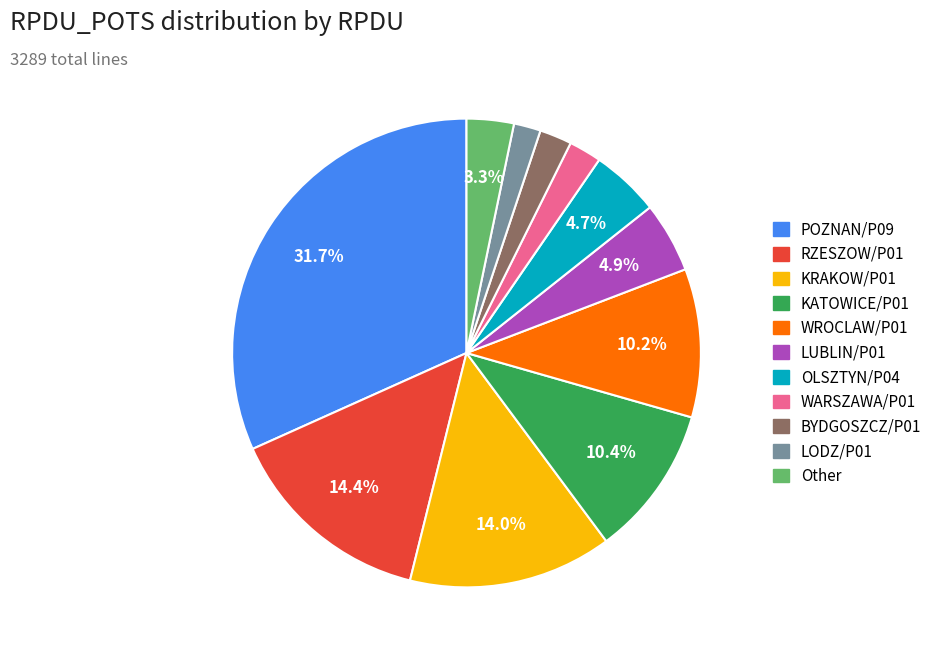

To the nearest percent, what is the combined percentage of WROCLAW/P01 and LODZ/P01?

12%